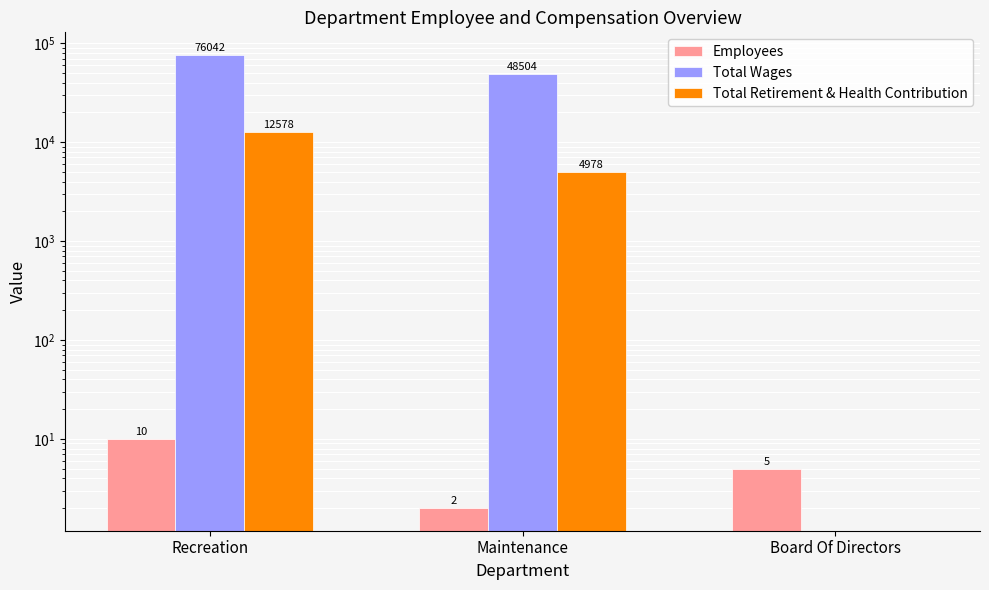

What is the average value of the Total Wages series?

41515